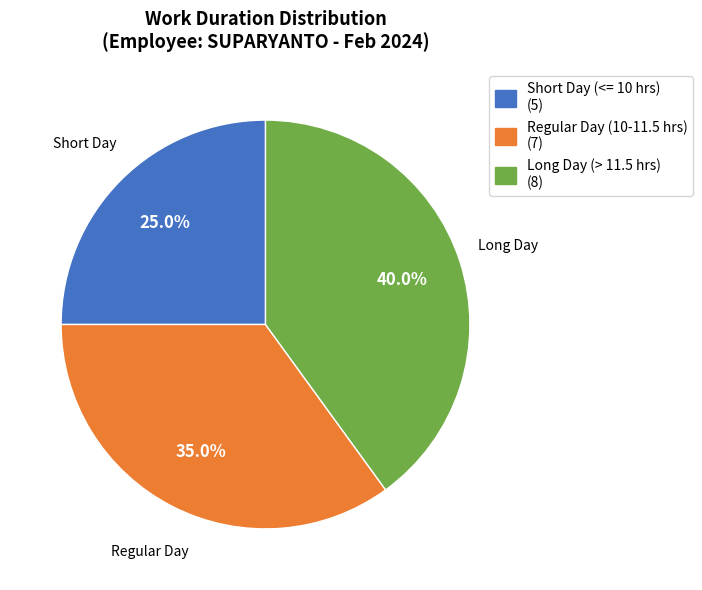

Combined, what portion of the pie is Short Day (<= 10 hrs) (5) and Long Day (> 11.5 hrs) (8)?

65.0%